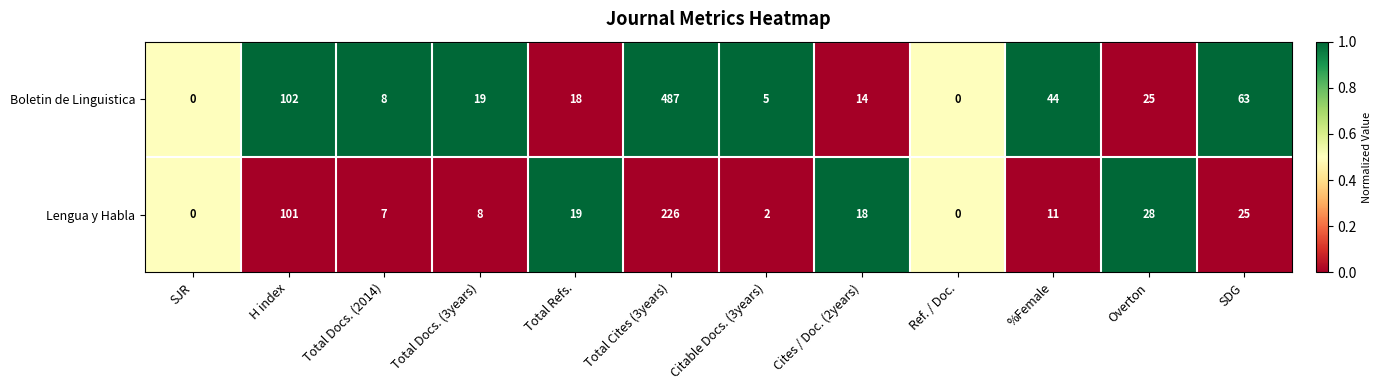

What is the difference between the Boletin de Linguistica values at Total Docs. (2014) and Cites / Doc. (2years)?

6